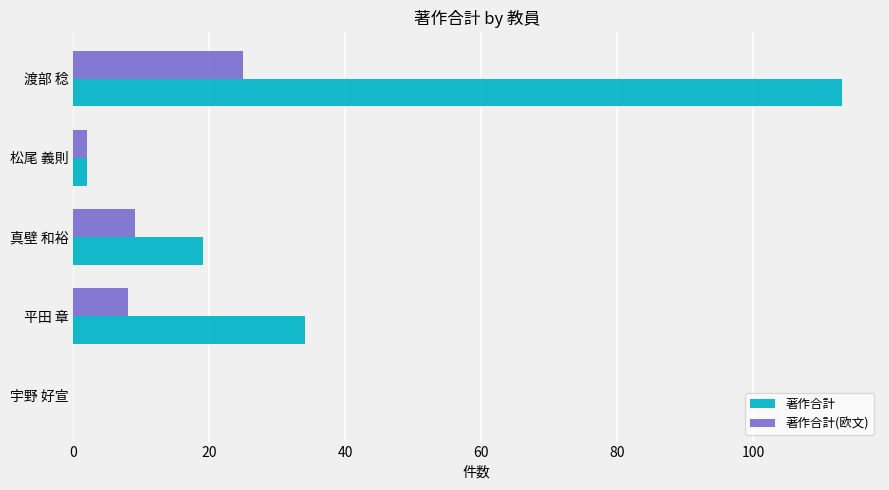

How many data points does each series have?

5